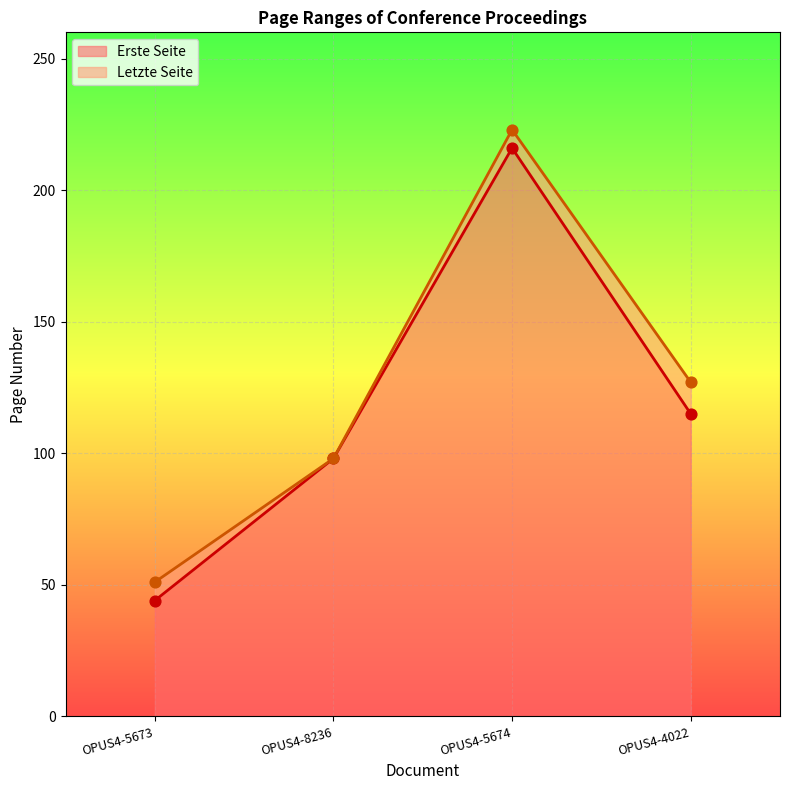

Which series reaches the maximum Y coordinate?

Letzte Seite